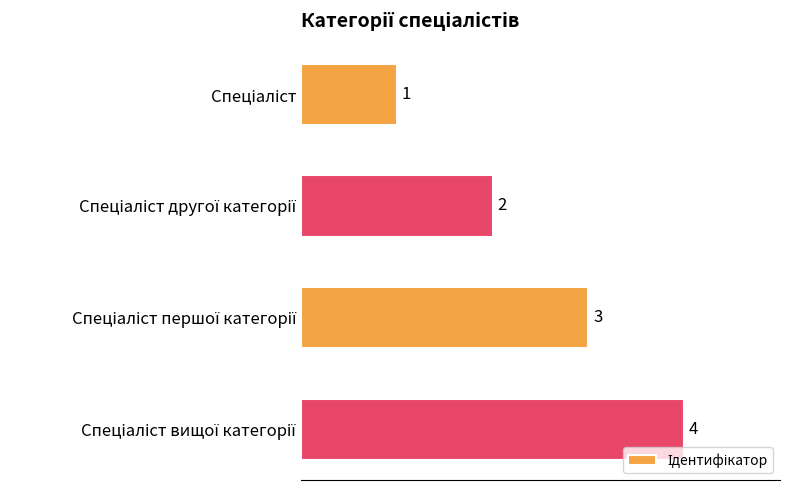

What is the sum of all values?

10